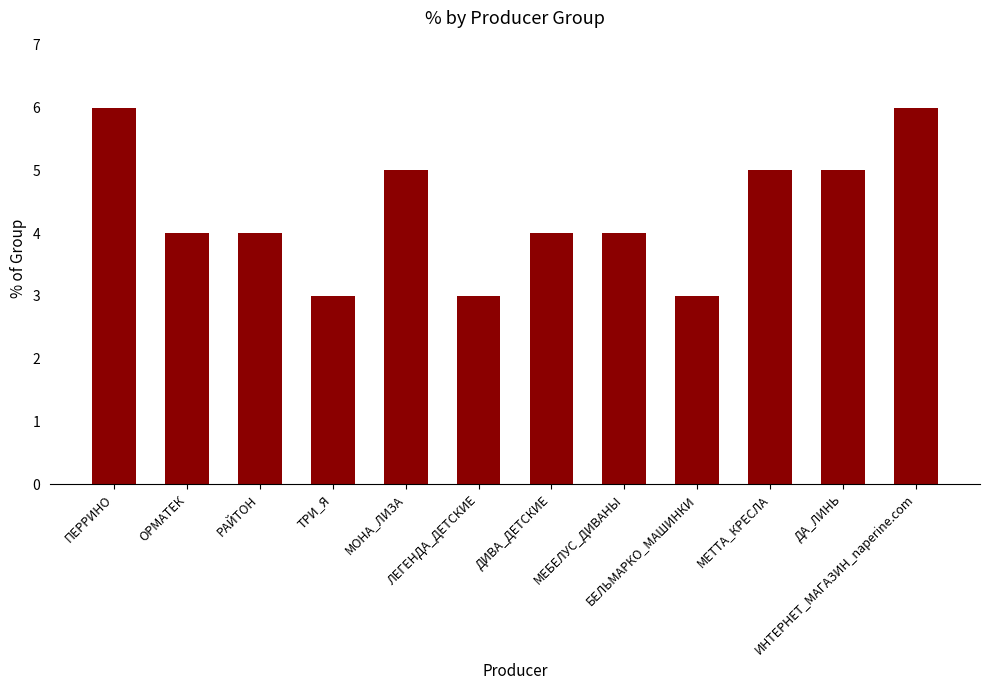

Count the number of data series in this chart.

1